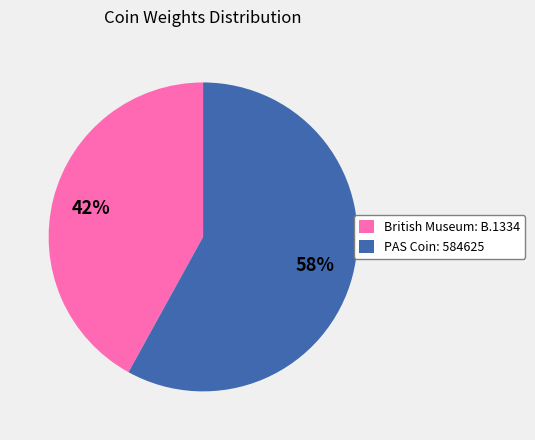

The PAS Coin: 584625 slice represents 58% of the pie. True or false?

True